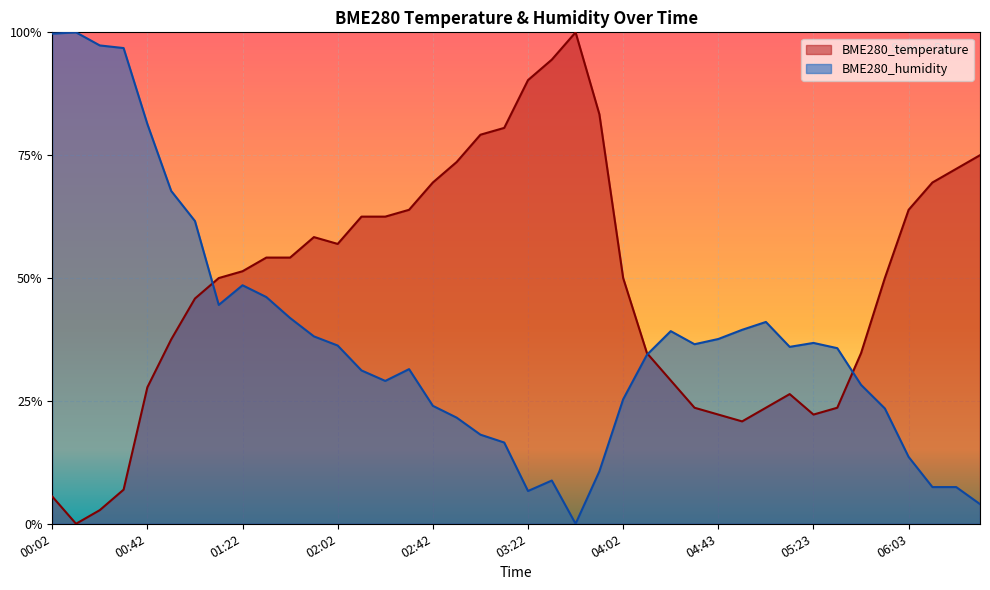

Does the chart display data point markers on the line(s)?

No